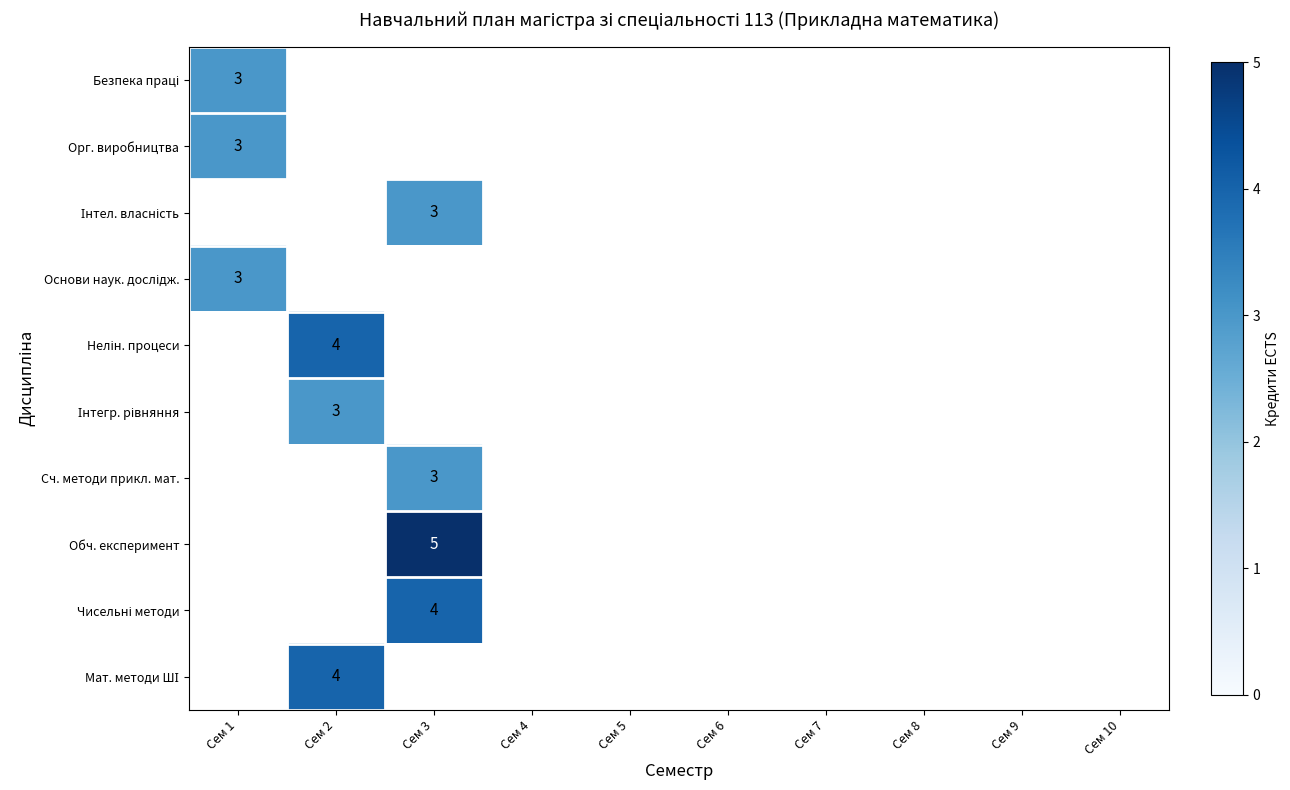

What is the maximum value shown in the chart?

5.0